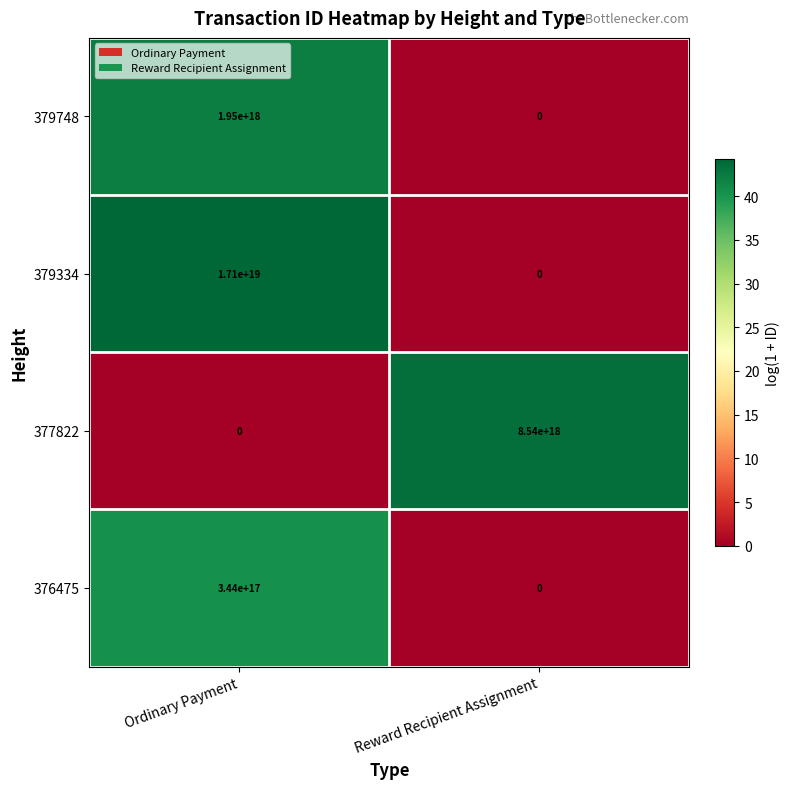

Where is 376475 nearest to the value 172000000000000000?

Ordinary Payment